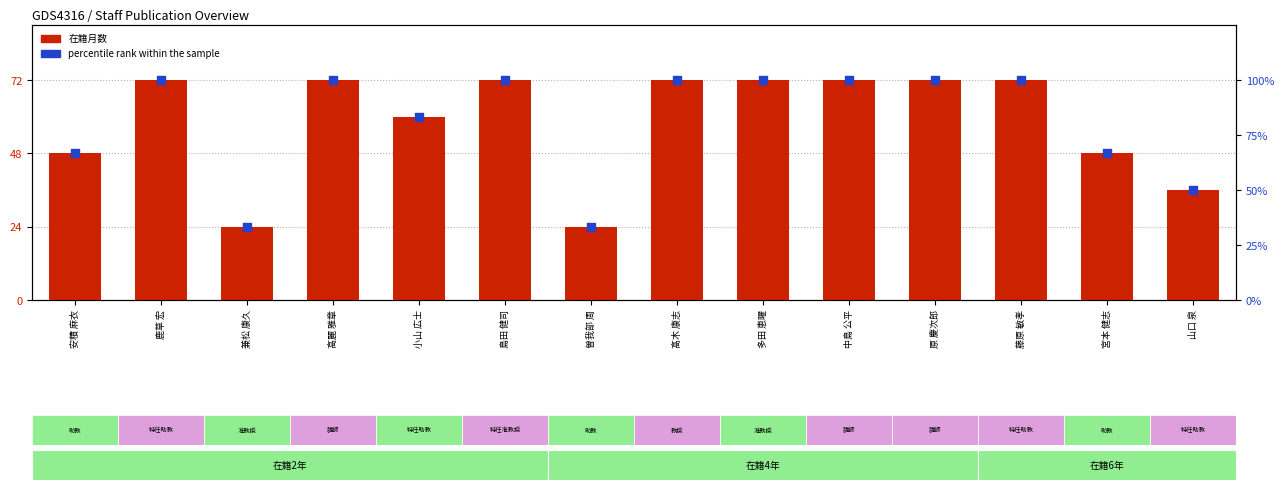

Which series reaches the minimum Y coordinate?

在籍月数